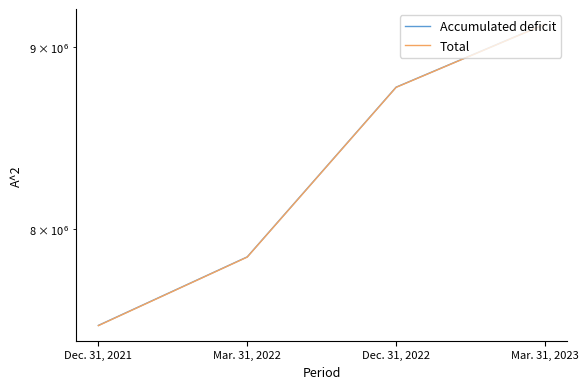

How many lines are shown in the chart?

2